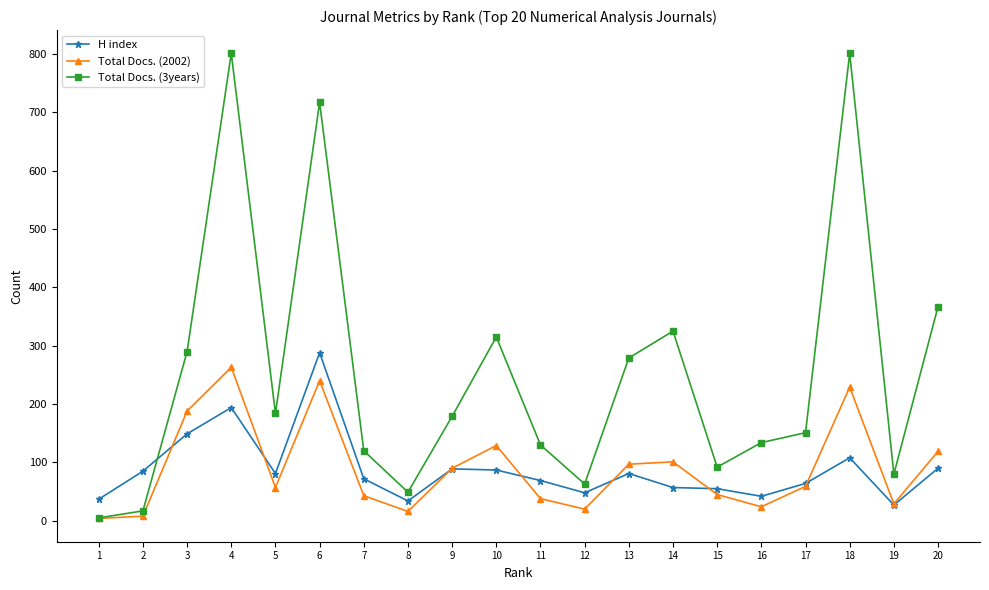

Which series ends up on top after the final intersection of Total Docs. (3years) and H index?

Total Docs. (3years)